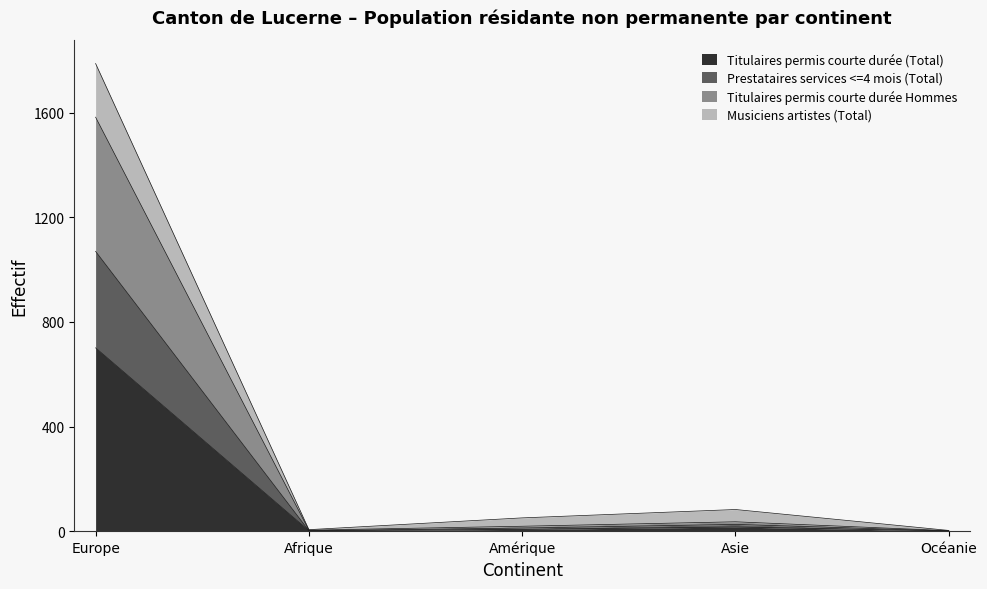

At how many categories does at least one series exceed 245?

1